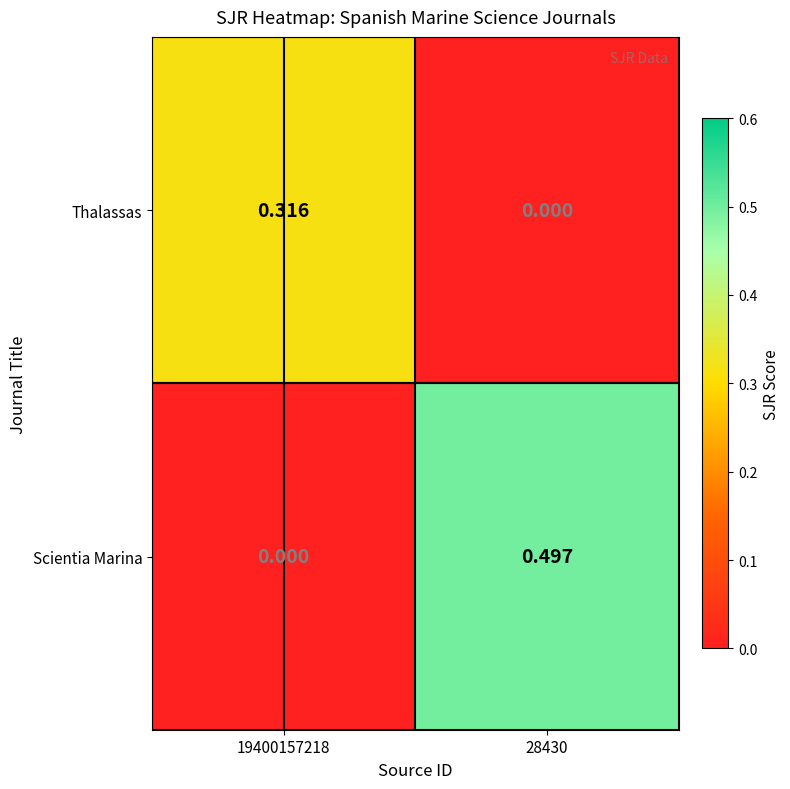

Is the value of Scientia Marina at 28430 greater than the value of Thalassas at 28430?

Yes